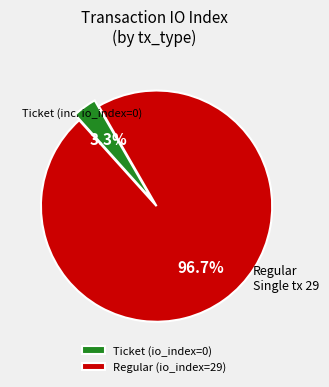

Does any single category account for the majority?

Yes